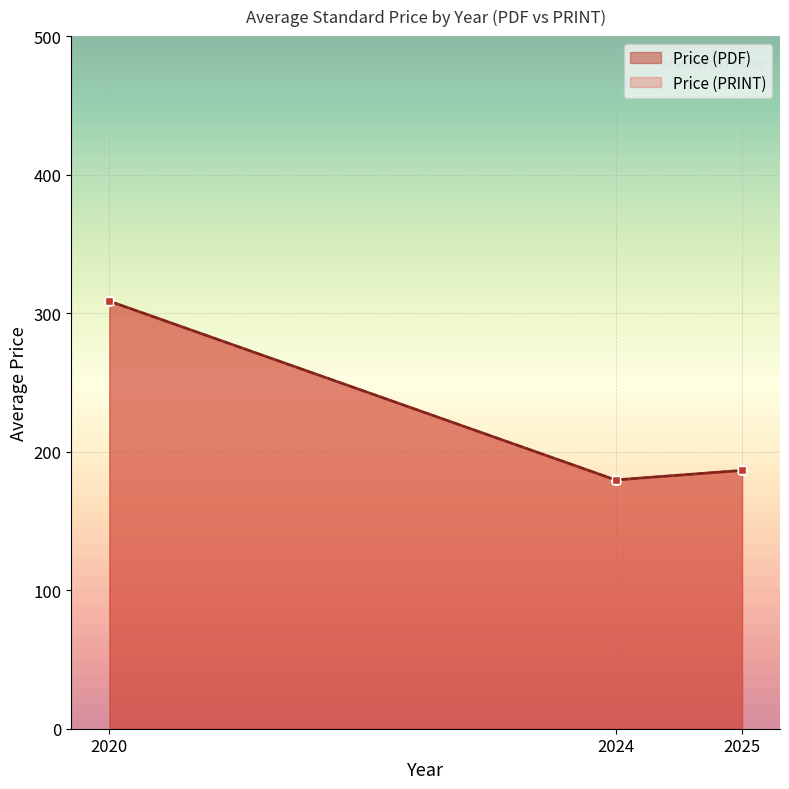

At how many categories does at least one series exceed 367?

2